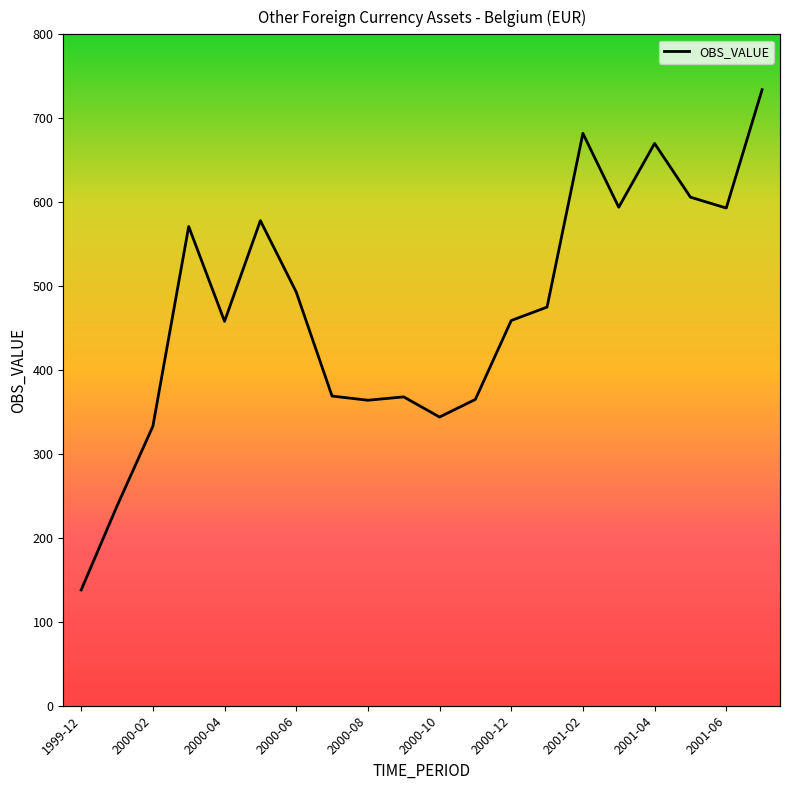

Approximately how many times larger is the value at 2000-03 compared to 1999-12?

4.1